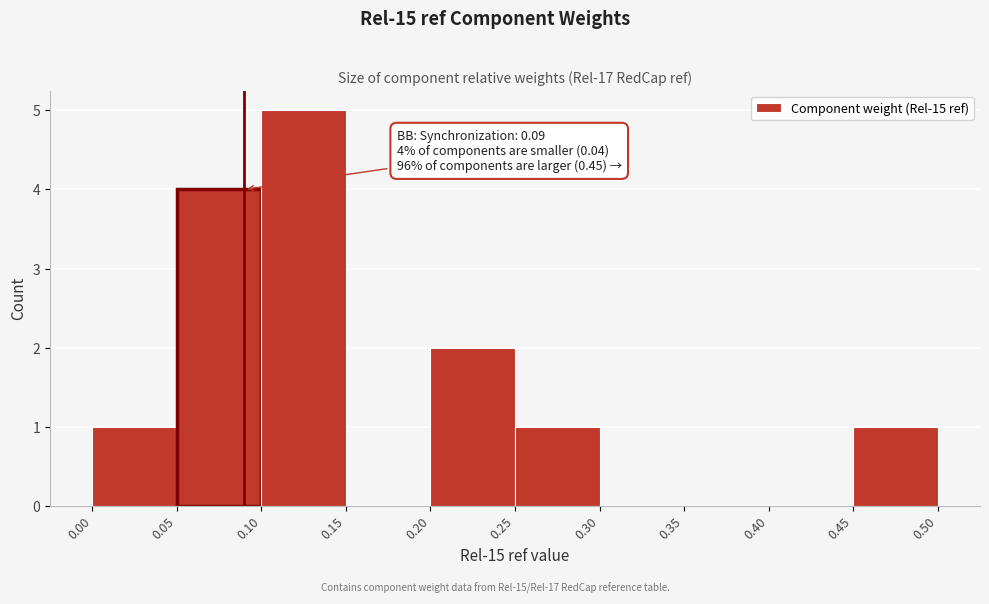

Which range on the x-axis has the tallest bar?

0.10 to 0.15